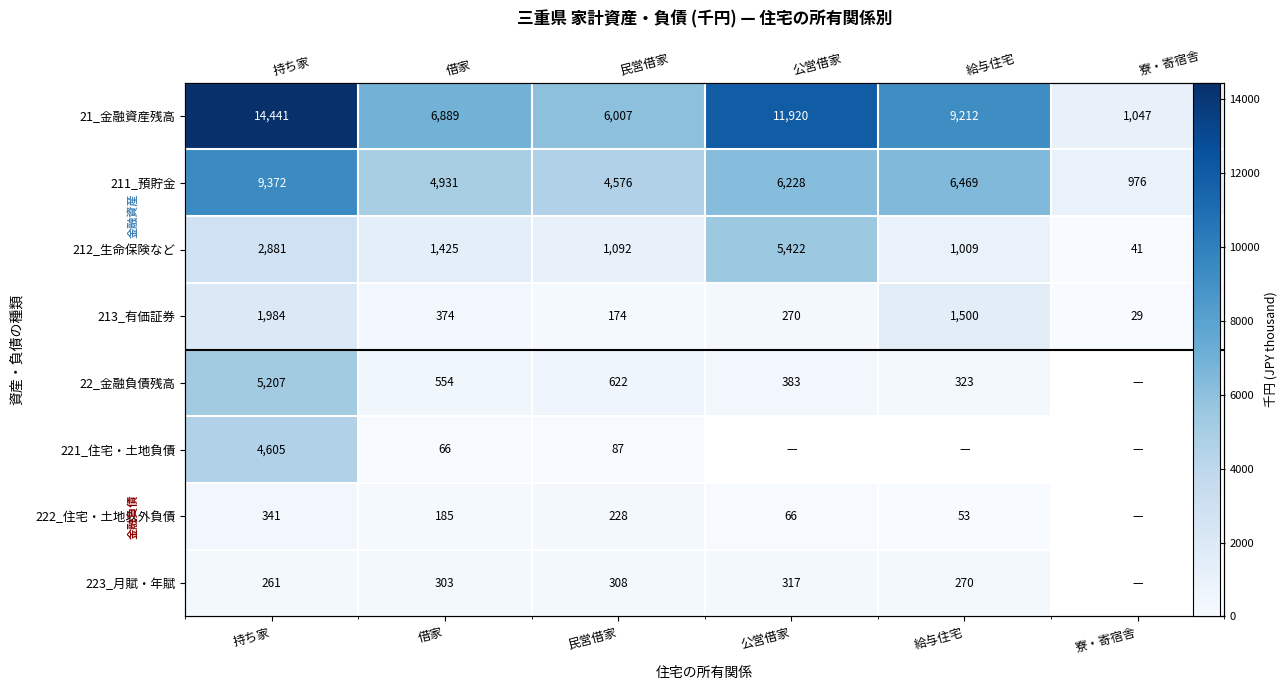

Is it true that 222_住宅・土地以外負債 equals 308.4 at 借家?

False